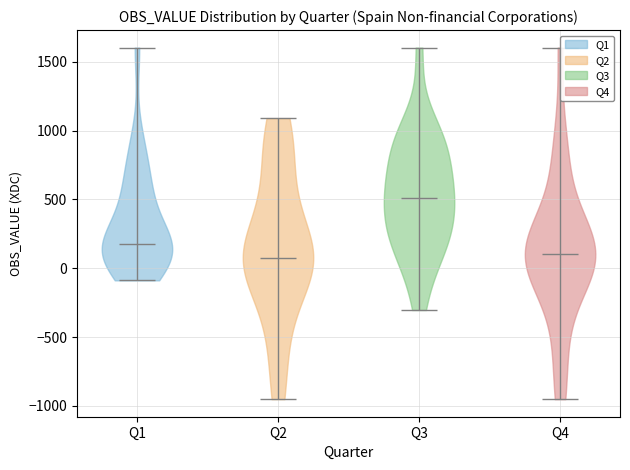

What is the lowest point the violin for Q2 reaches on the y-axis? The values are not printed on the chart, so give them approximately, as read against the axis.

-950